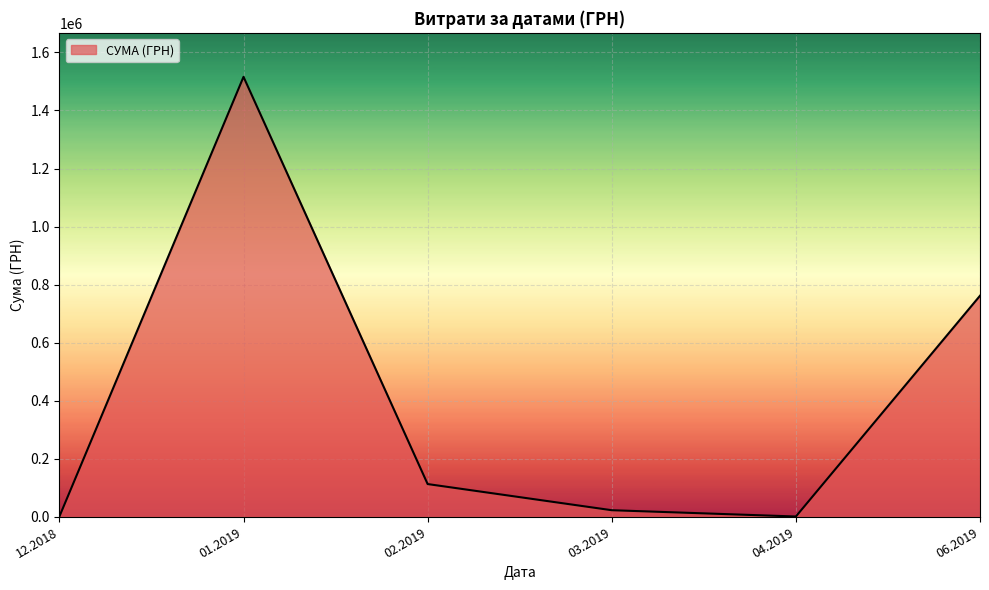

How many interior local peaks (higher than both neighbors) does the data have?

1